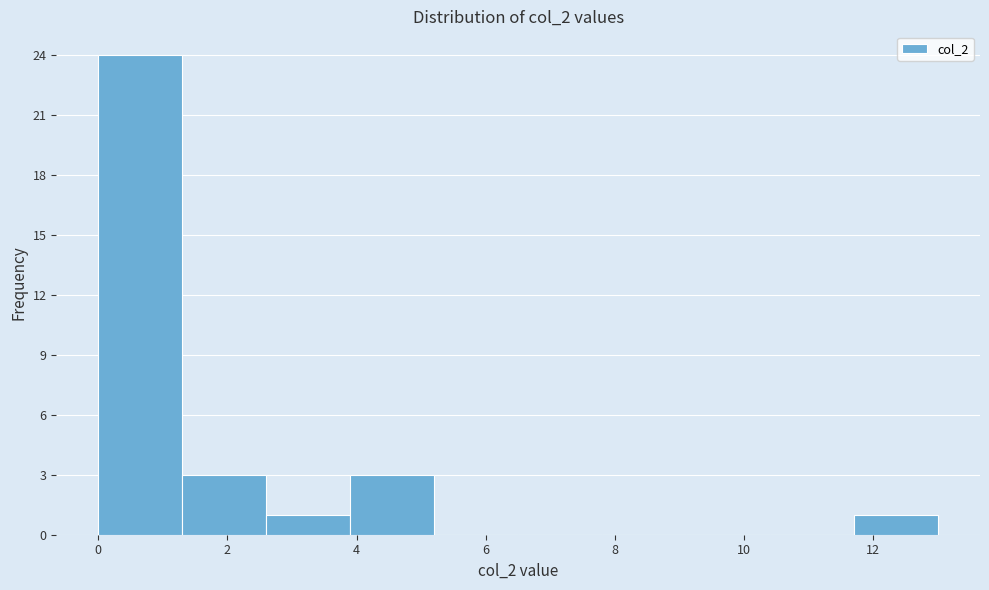

What is the height of the bar covering 1.3 to 2.6 on the x-axis? Neither the bar edges nor the heights are printed on the chart, so give them approximately, as read against the axes.

3